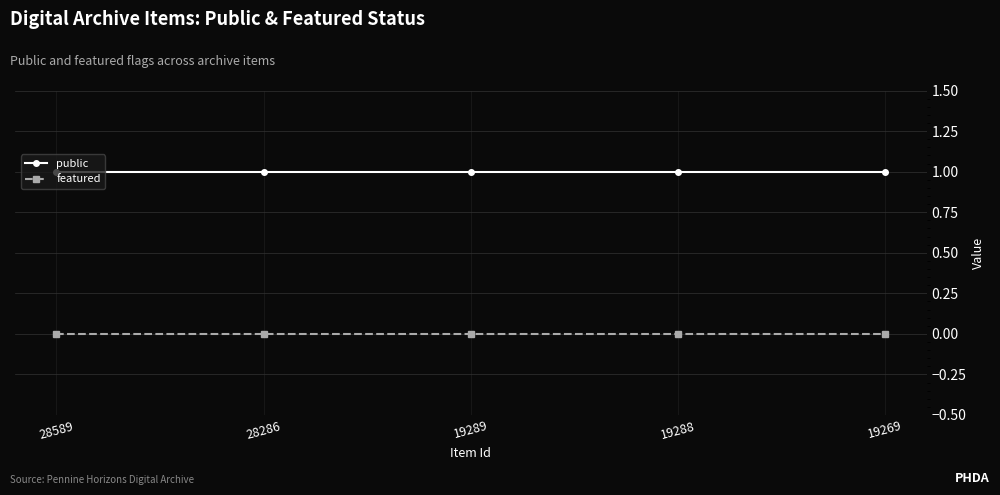

Is the value of public at 19288 greater than the value of featured at 28589?

Yes